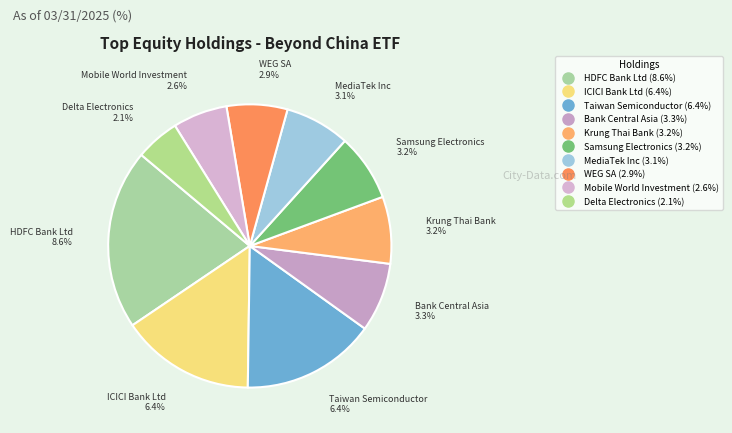

Which has a higher value, HDFC Bank Ltd or WEG SA?

HDFC Bank Ltd